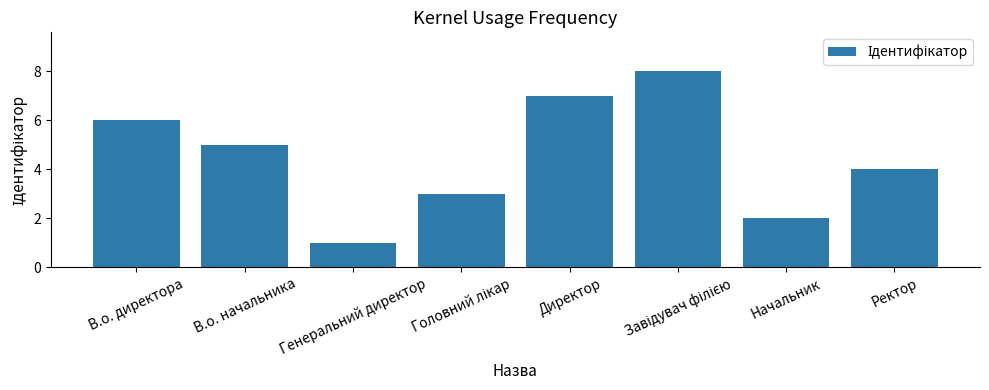

What position from the left is В.о. начальника?

2